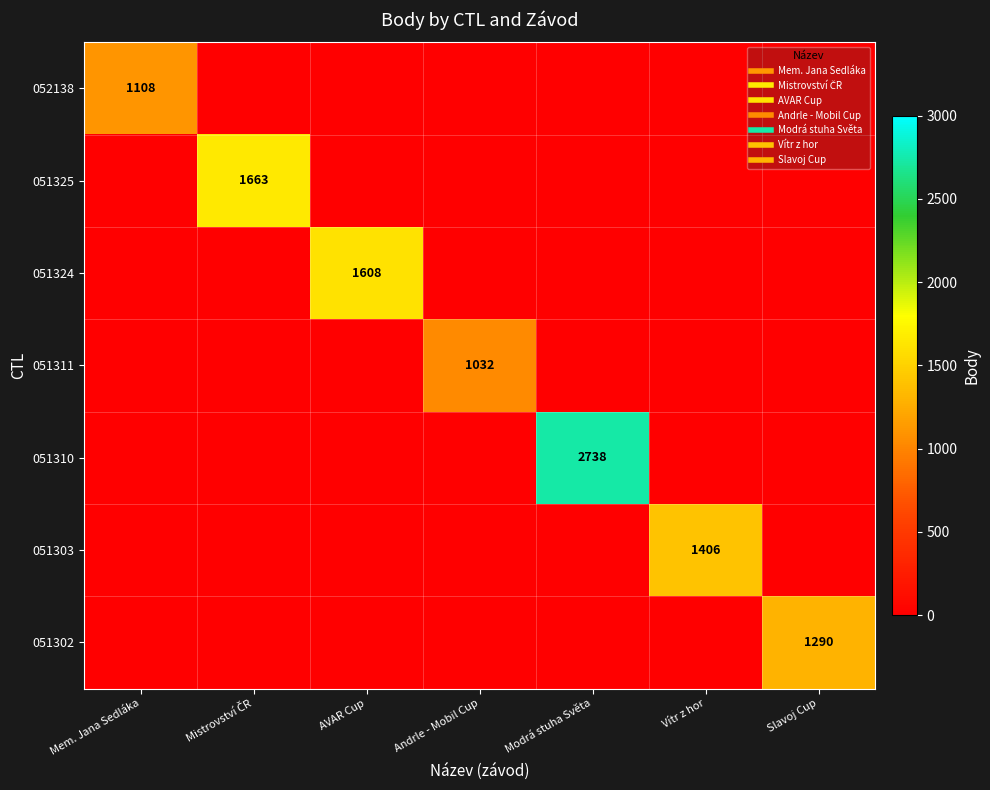

True or false: 051325 has a value of 0 at Vítr z hor.

True